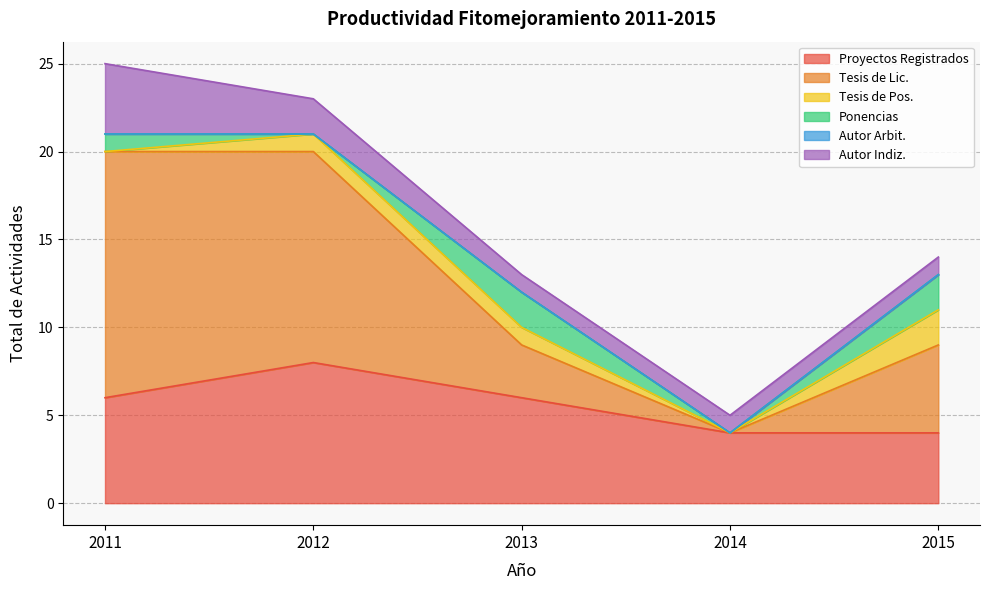

At how many categories does at least one series exceed 0?

5